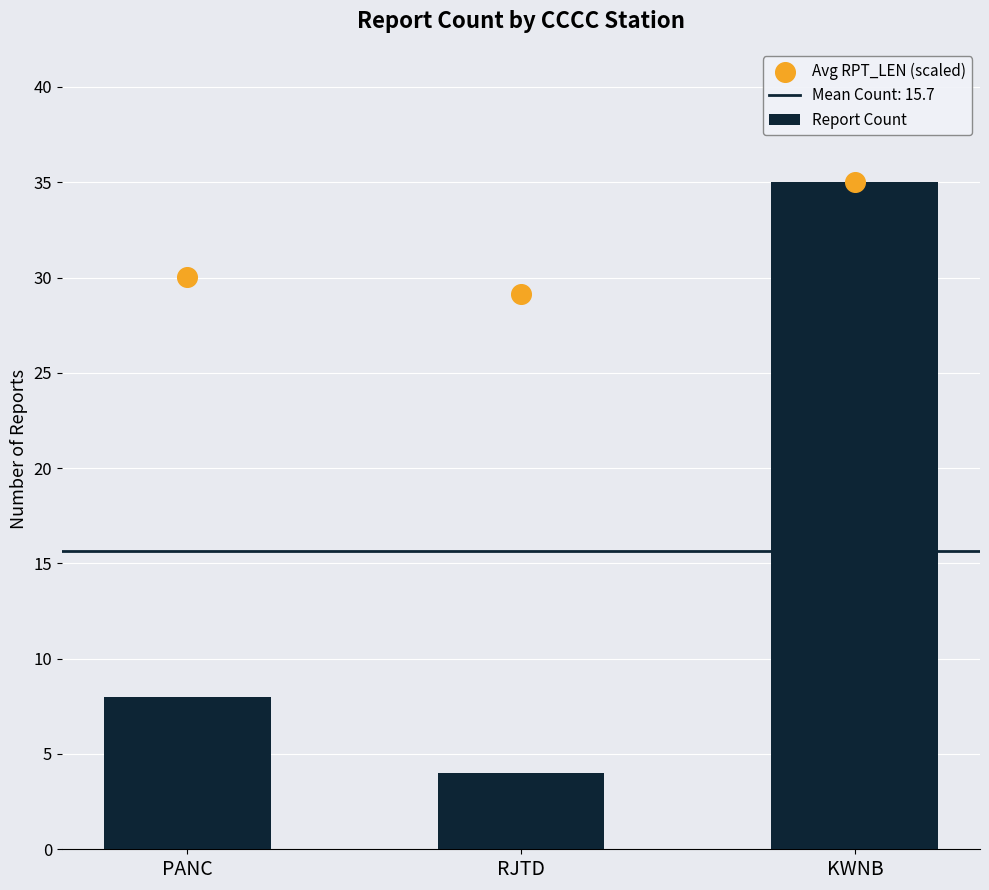

Is the value of Avg RPT_LEN (scaled) at RJTD greater than the value of Report Count at PANC?

Yes